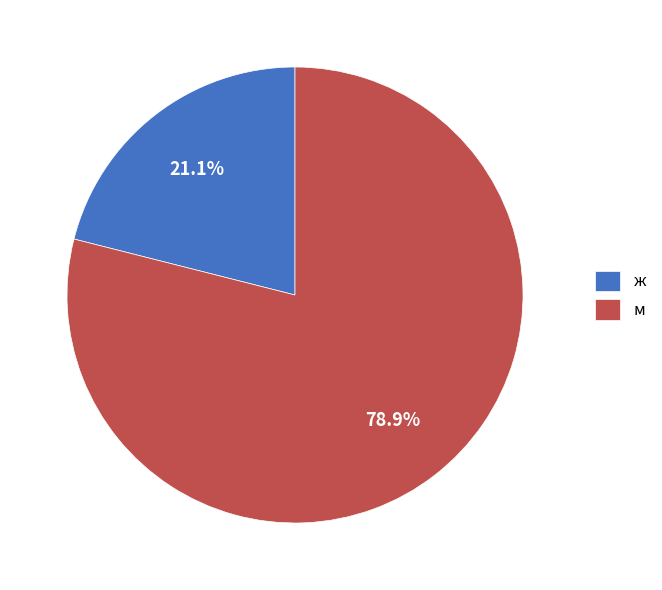

To the nearest percent, what is the average slice percentage?

50%